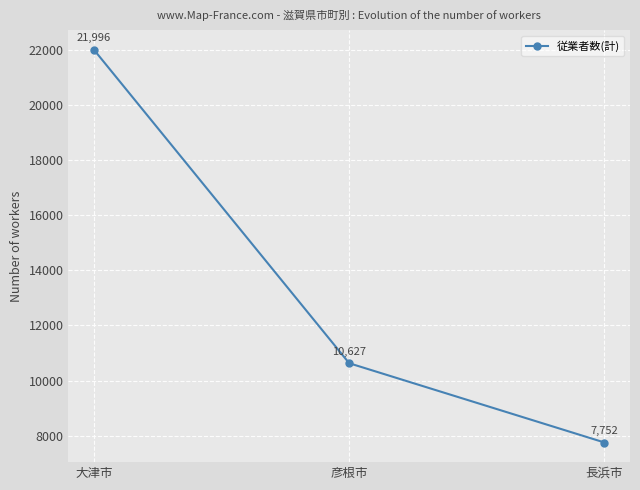

What is the greatest value displayed?

21996